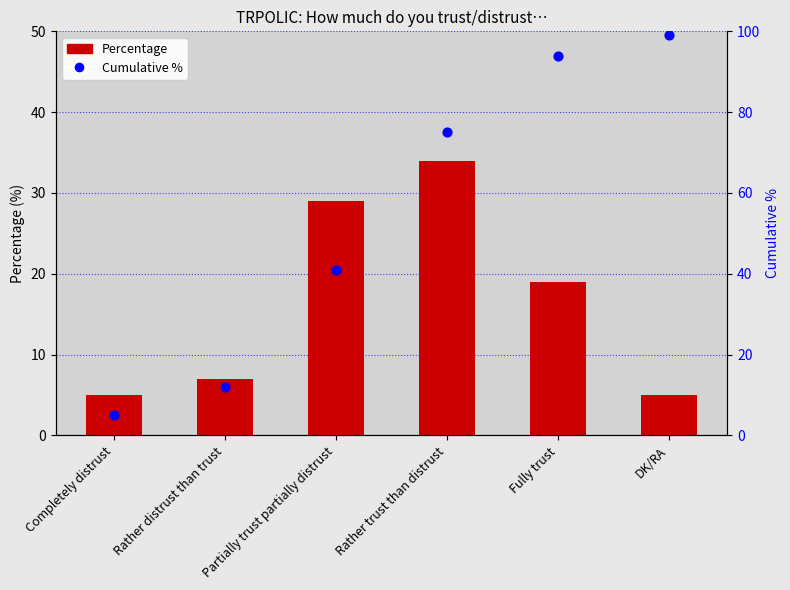

Which series has the widest spread of Y values?

Cumulative %